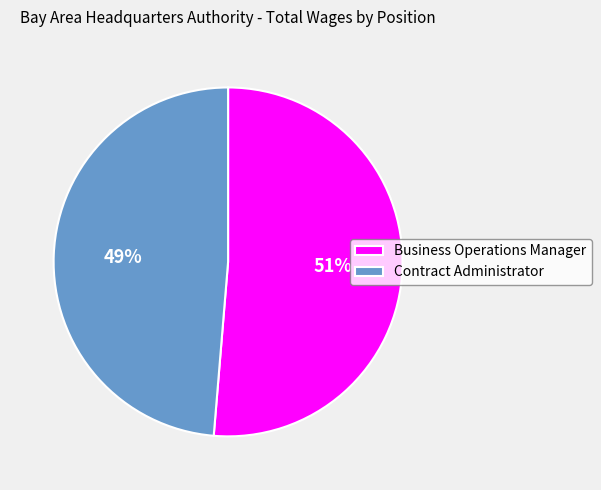

True or false: Contract Administrator accounts for 62% of the total.

False